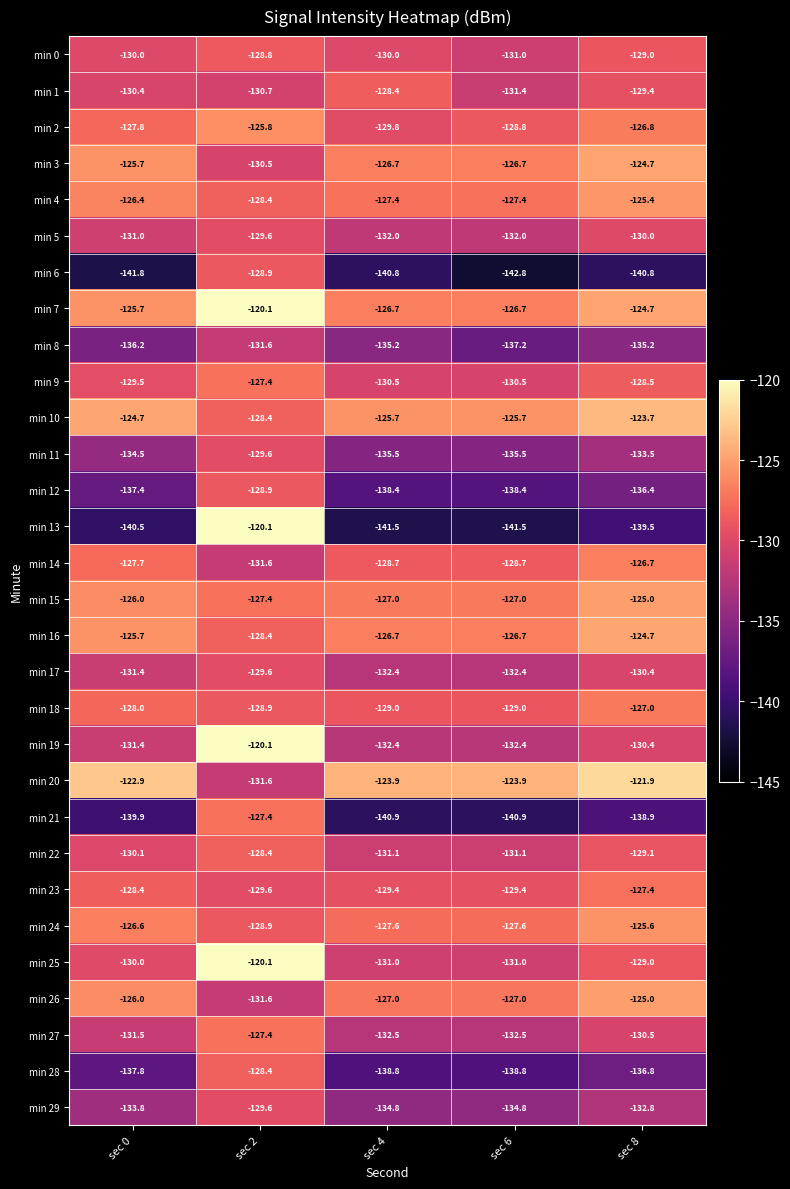

Where does the min 23 series first go above -129?

sec 0